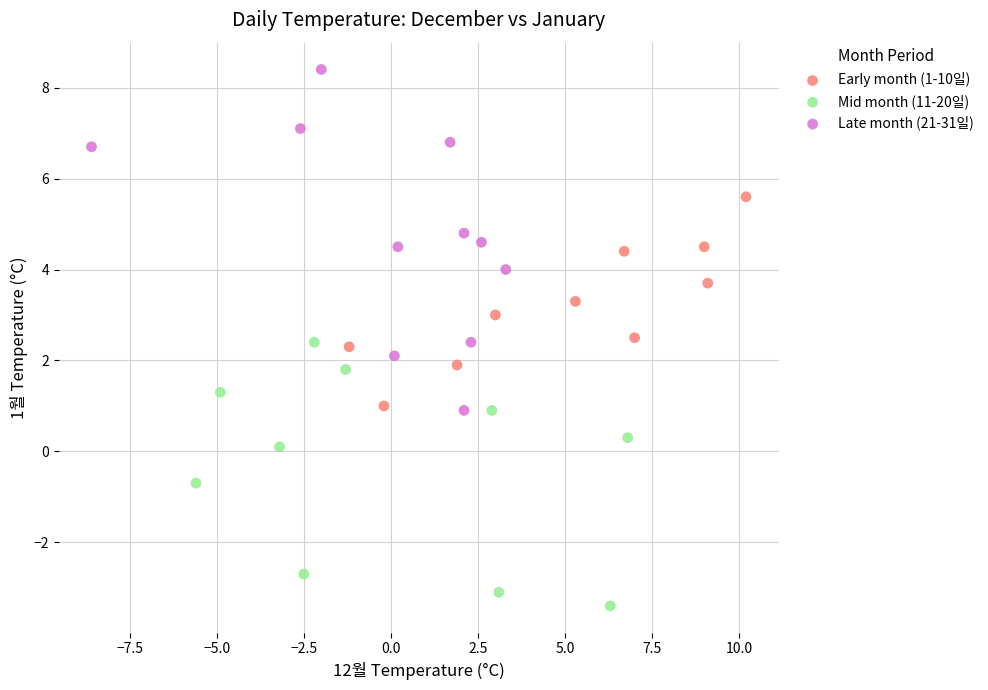

What are all the series names shown in the legend?

Early month (1-10일), Mid month (11-20일), Late month (21-31일)